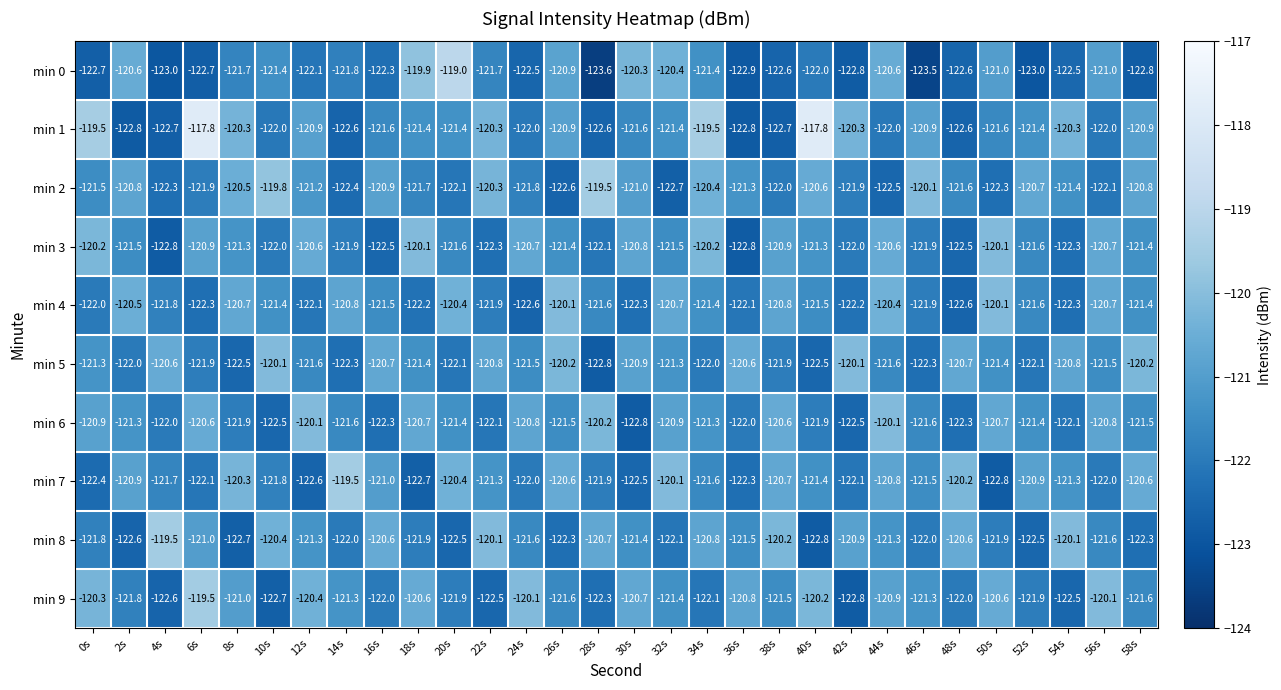

How many distinct data groups are displayed?

10